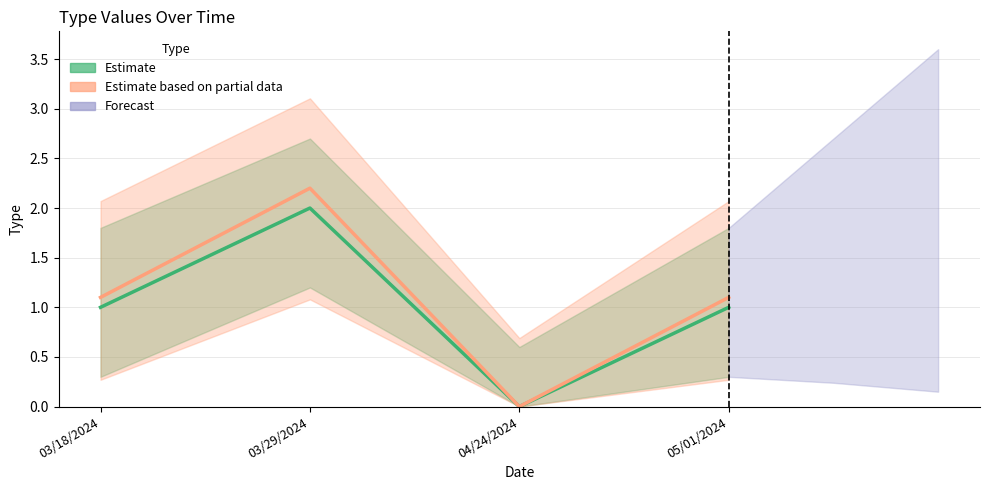

At which category is the sum across all series the highest?

03/29/2024